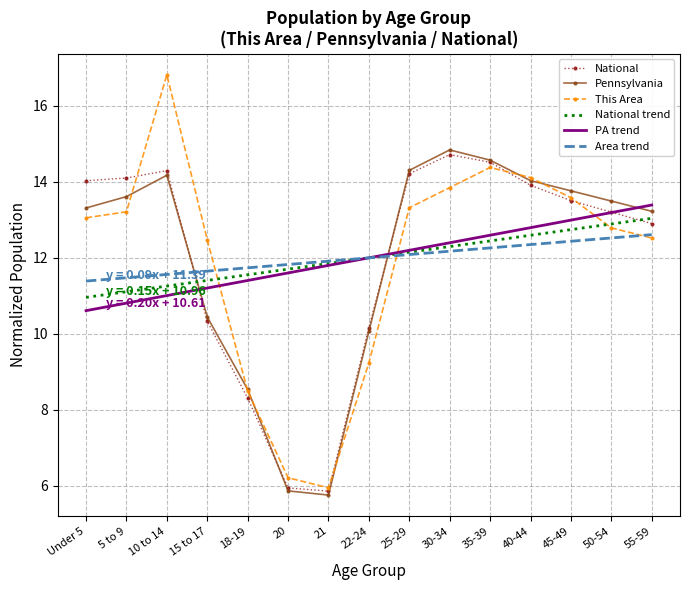

What is the maximum value shown in the chart?

16.8